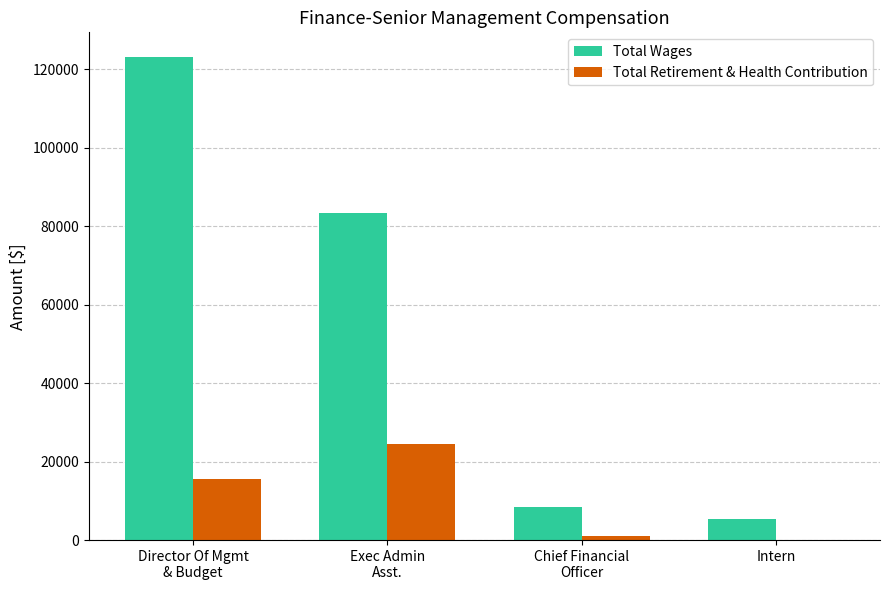

Which series has the largest total across all categories?

Total Wages